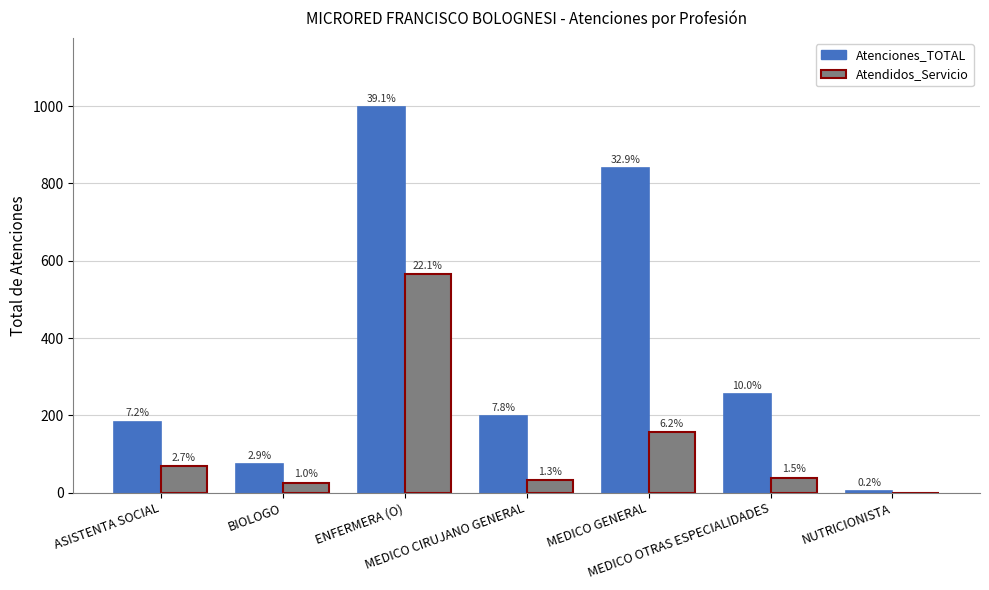

At how many categories does at least one series exceed 335?

2